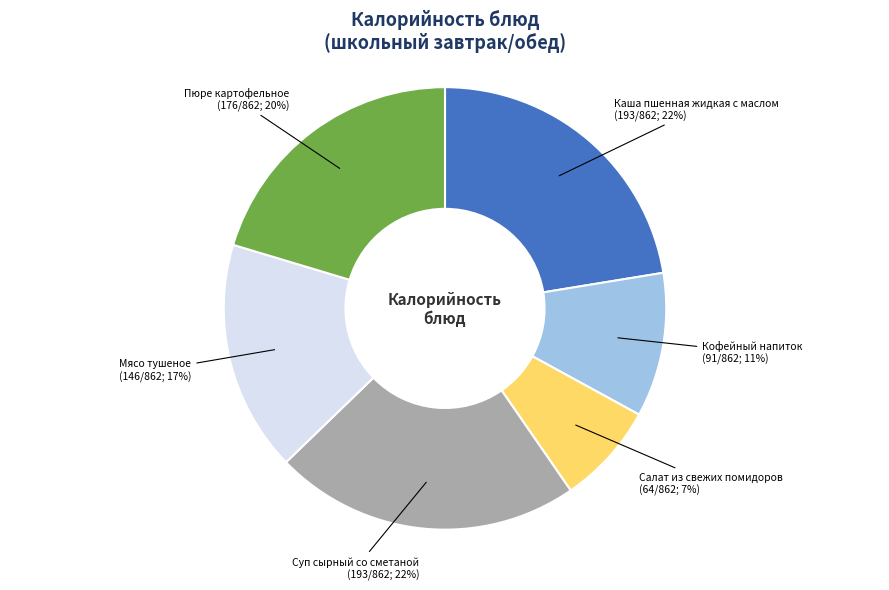

Which slice is the smallest?

Салат из свежих помидоров